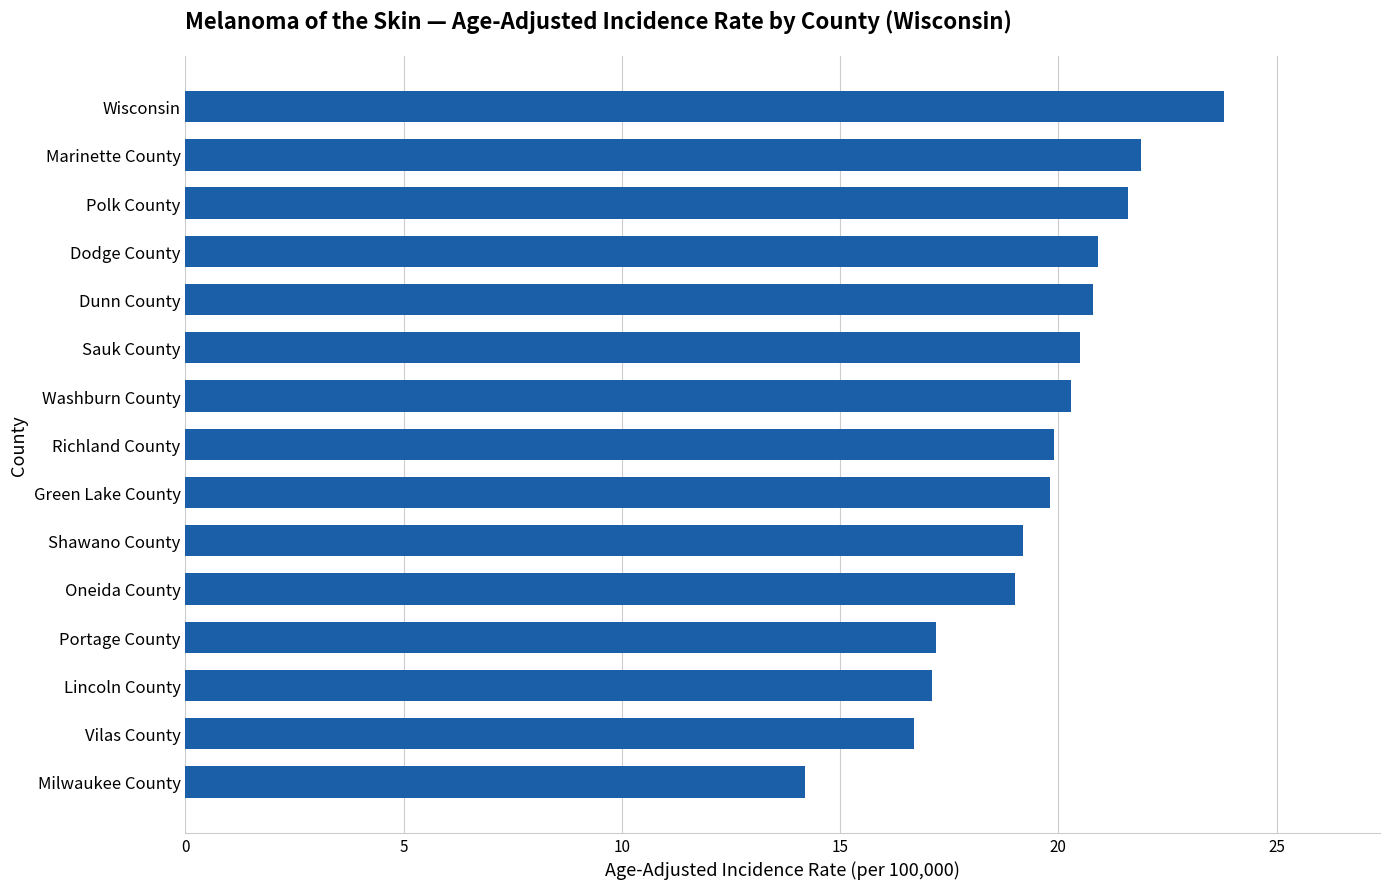

What value does the data have at Milwaukee County?

14.2